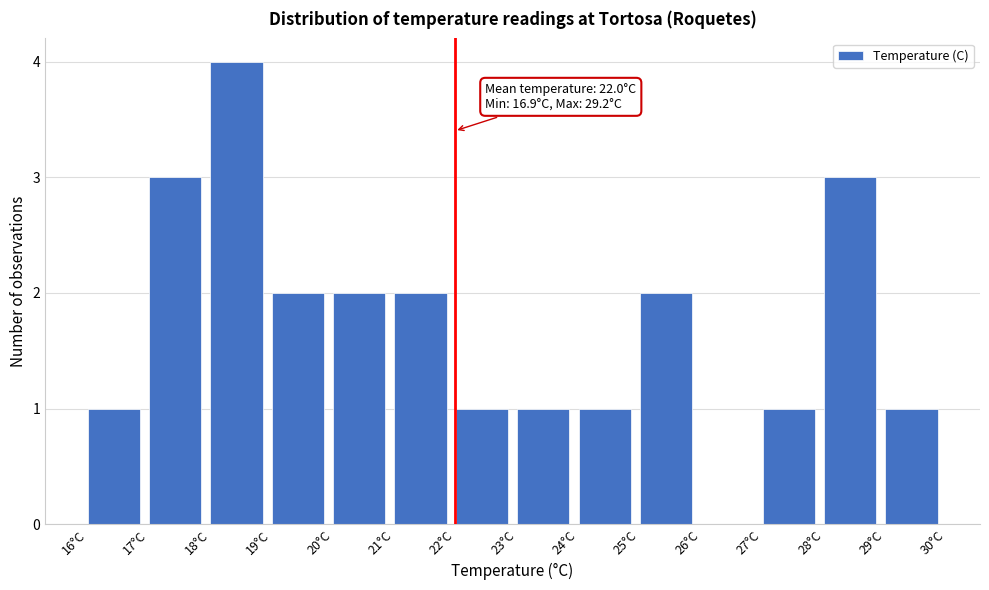

Over which range of the x-axis is the bar tallest?

18 to 19